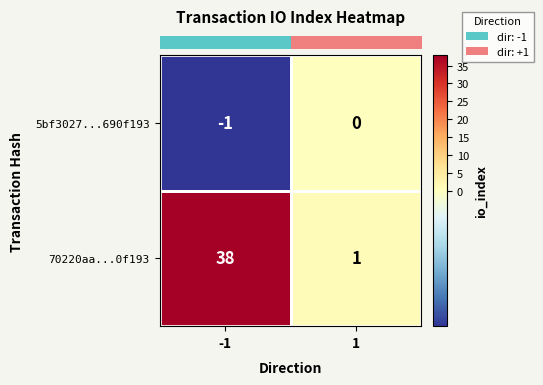

Rank the categories by 5bf3027...690f193 value from highest to lowest.

1, -1